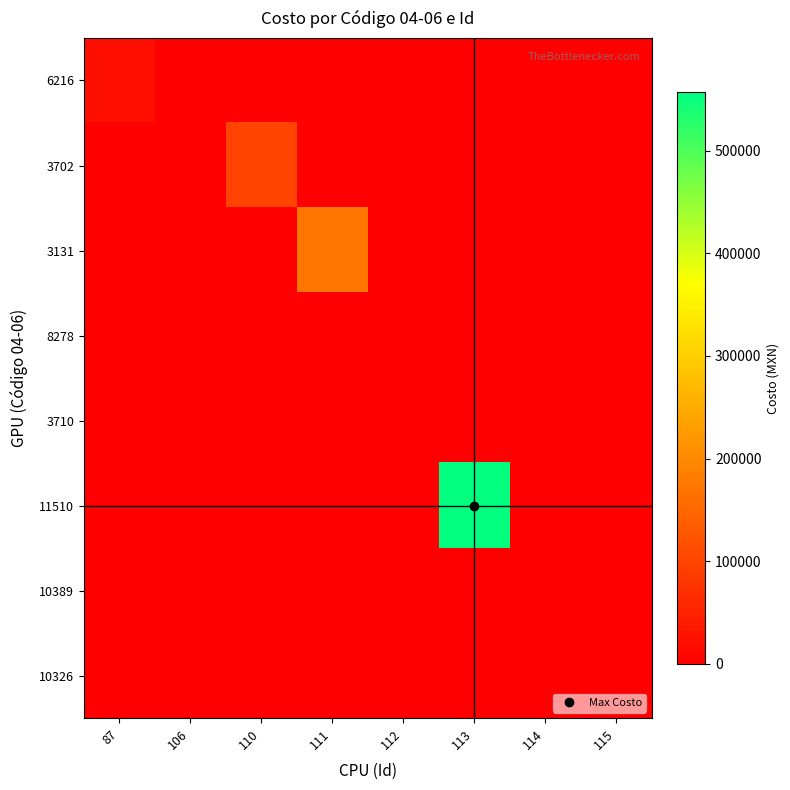

Between 111 and 106, which is larger?

111